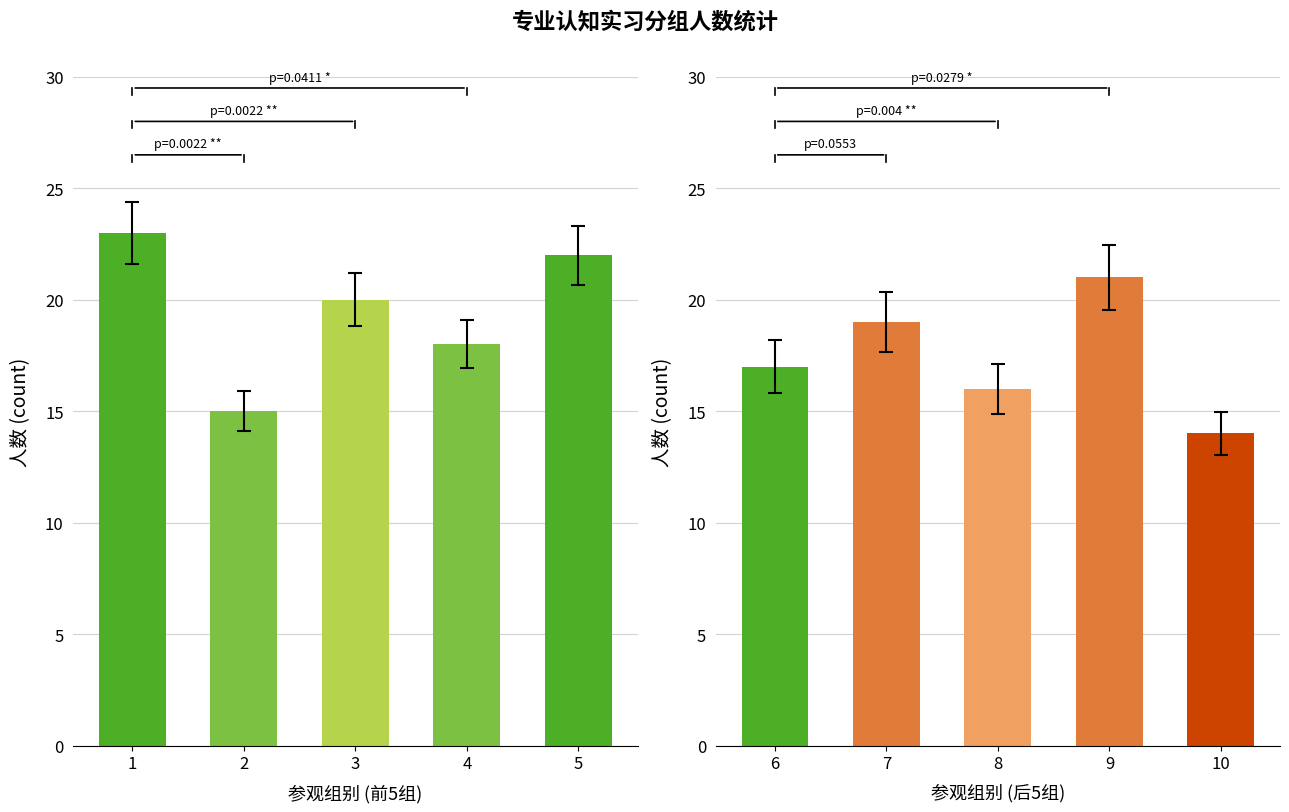

Which category has the highest value across all series?

1